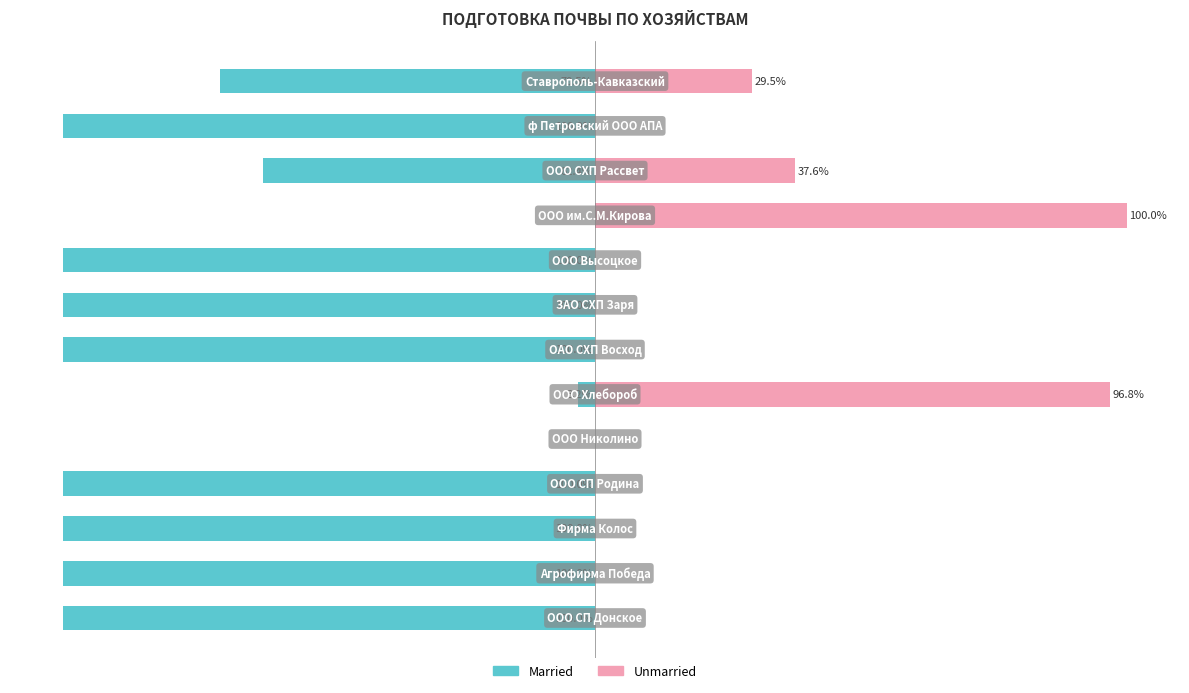

How many groups of bars are there?

13